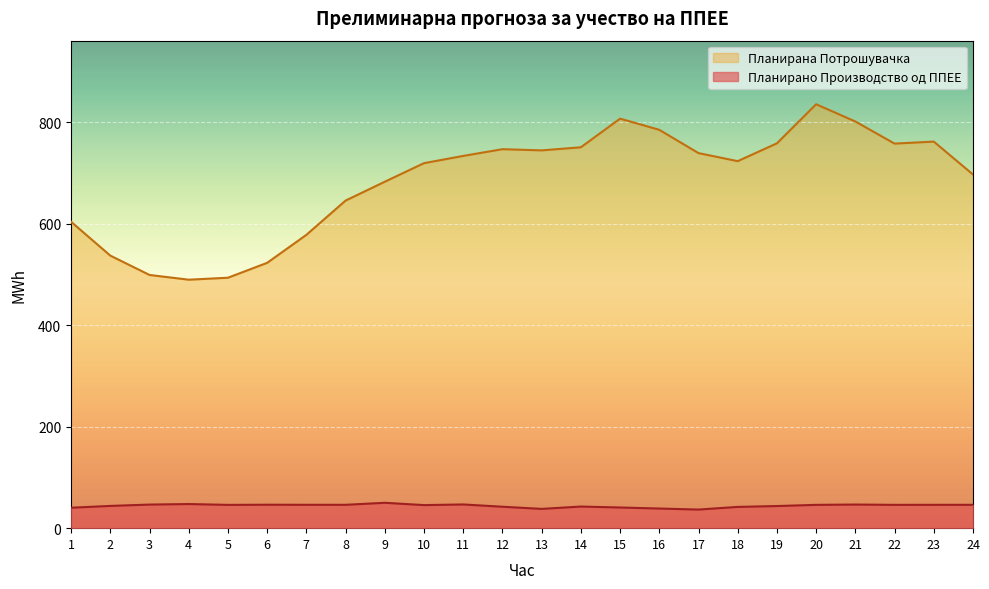

What value does the Планирана Потрошувачка series have at 10?

719.3